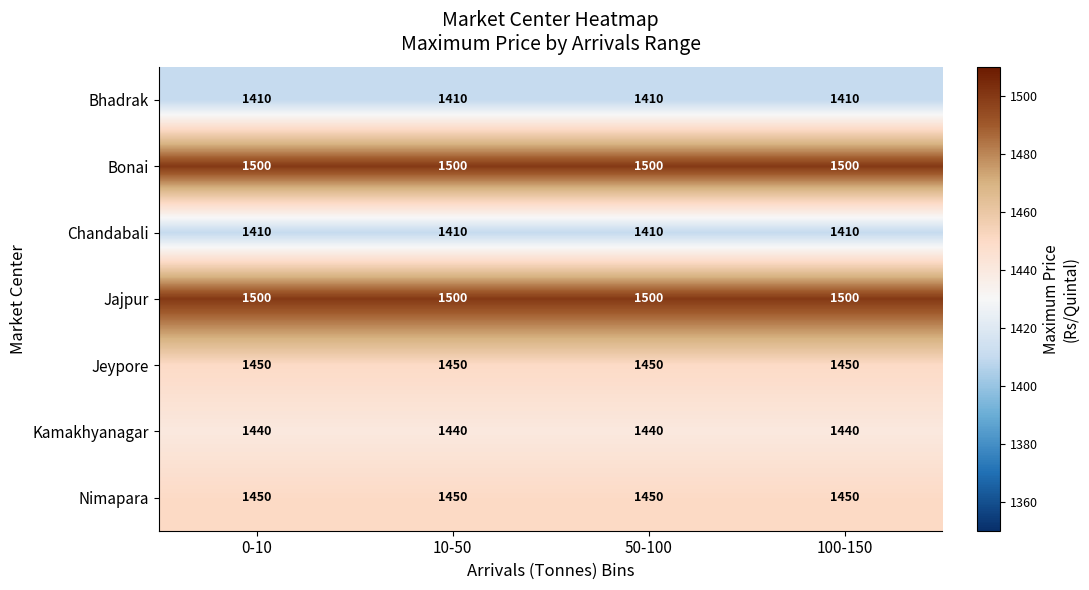

What is the sum of all Bhadrak values?

5640